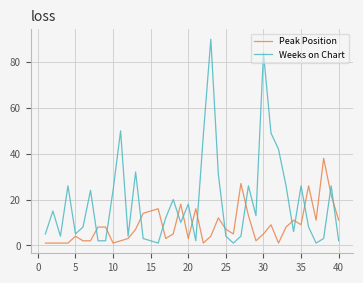

How many lines are shown in the chart?

2